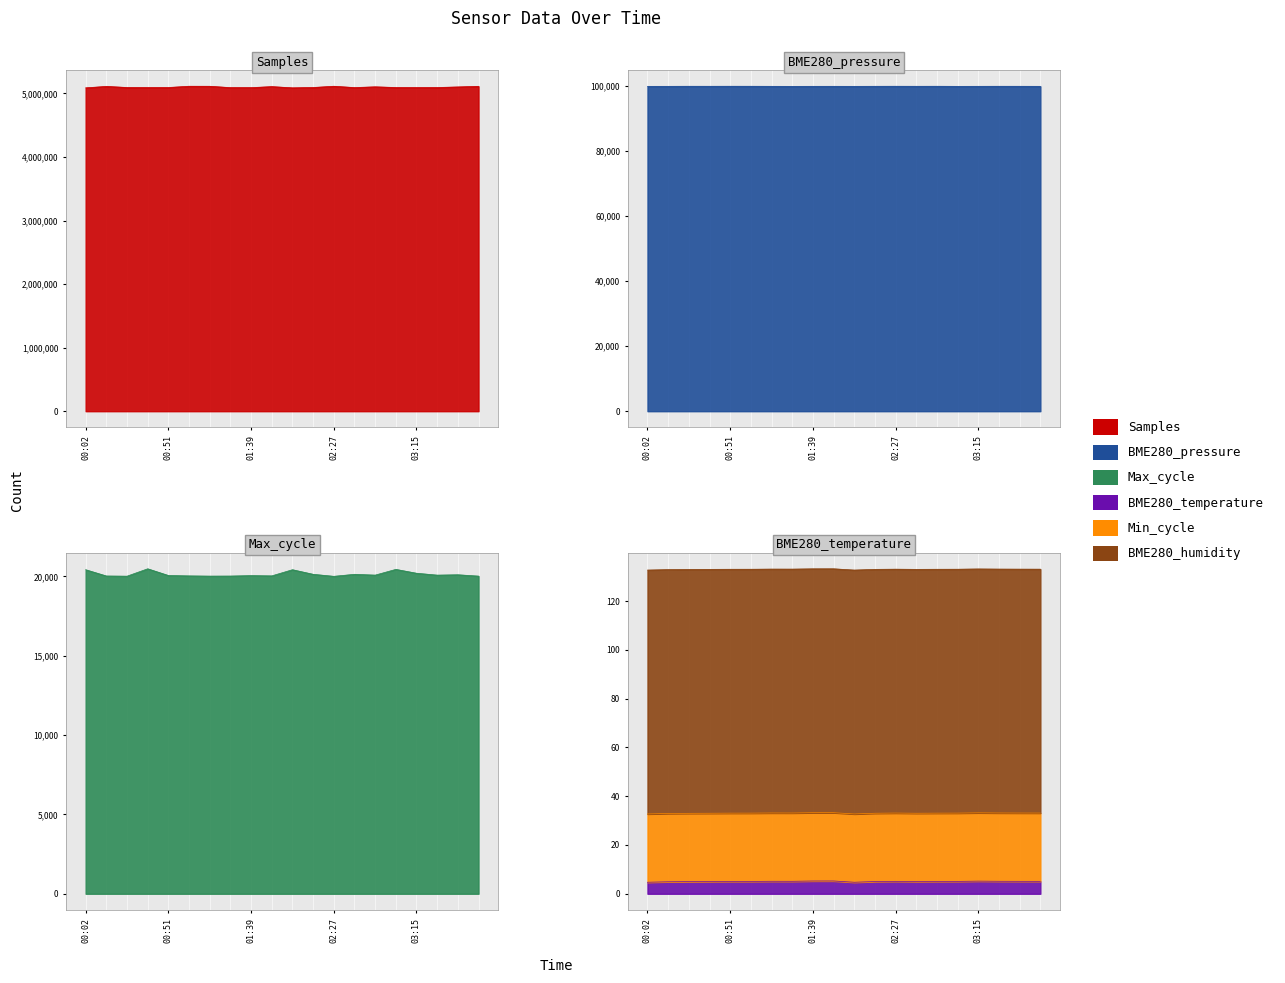

True or false: Max_cycle and BME280_temperature intersect in this chart.

False